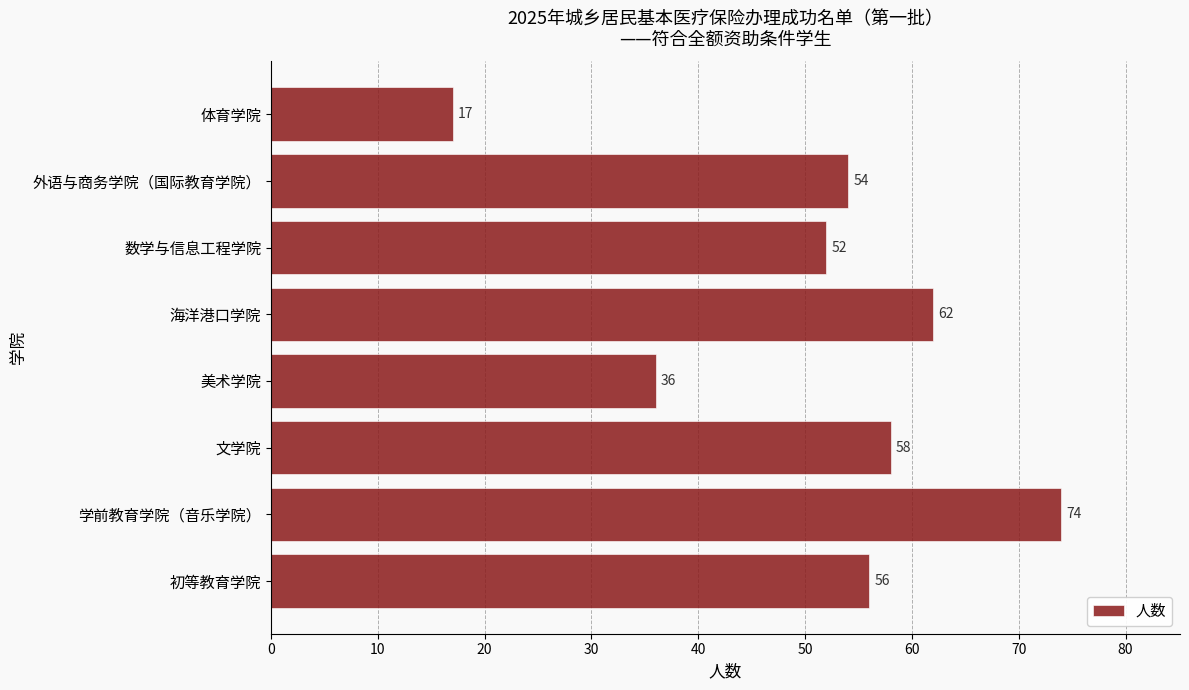

Reading bottom to top, list all the values displayed in this chart.

56	74	58	36	62	52	54	17